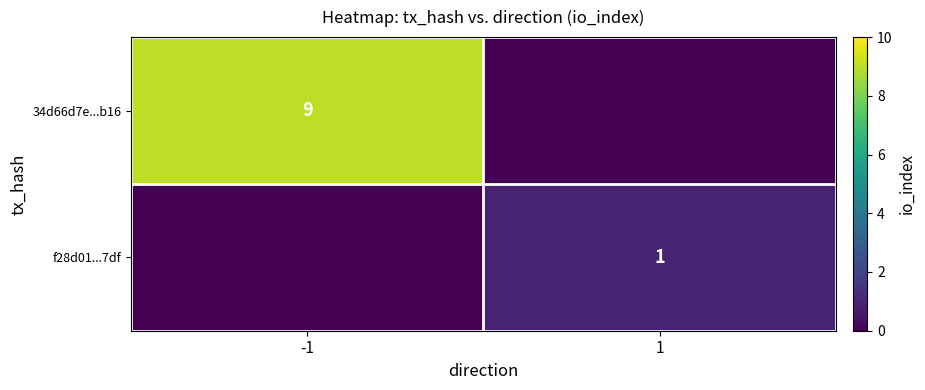

Is the value of 34d66d7e...b16 at -1 greater than the value of f28d01...7df at 1?

Yes